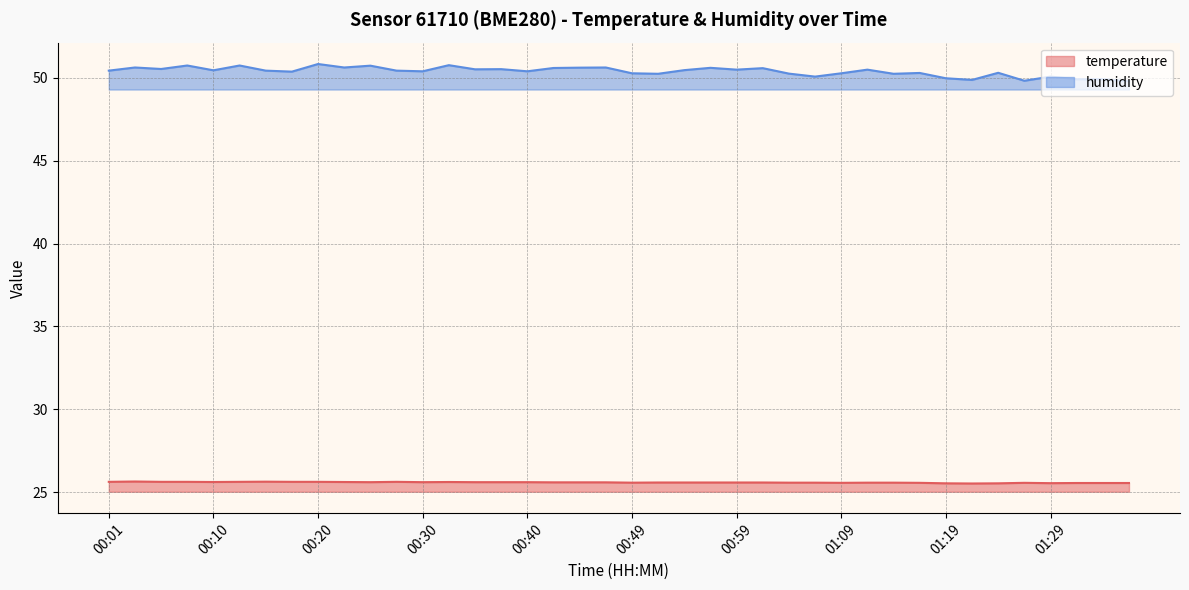

Which has a higher value, 00:52 or 00:25?

00:25